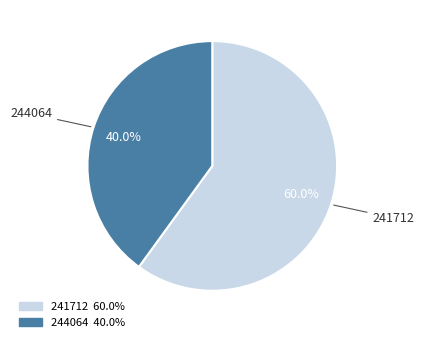

True or false: 241712 accounts for 71% of the total.

False